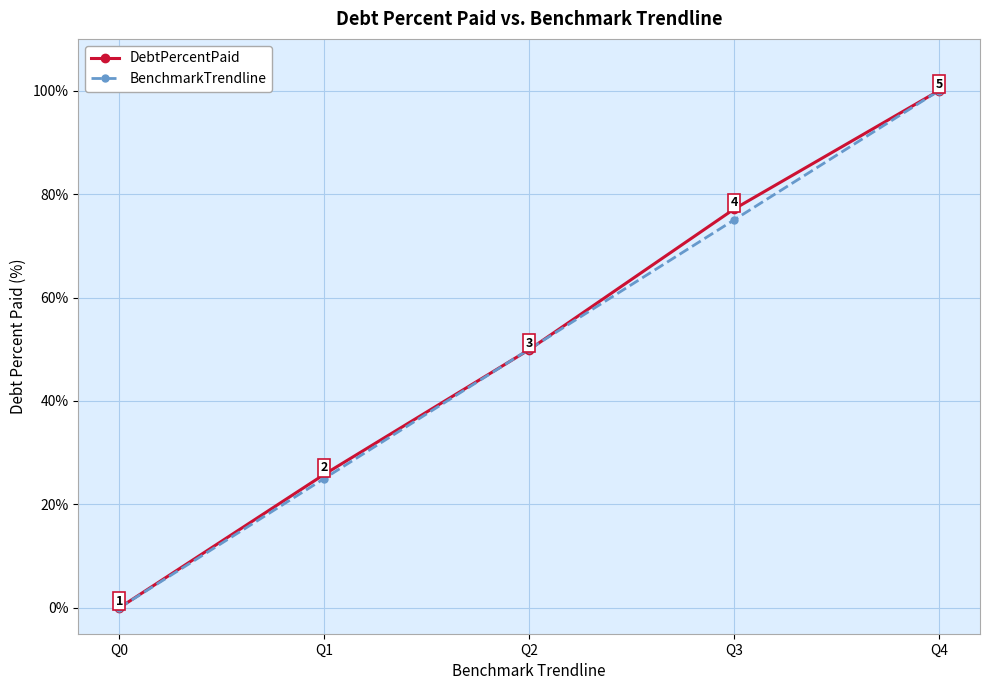

True or false: DebtPercentPaid has a value of 77.1 at Q3.

True